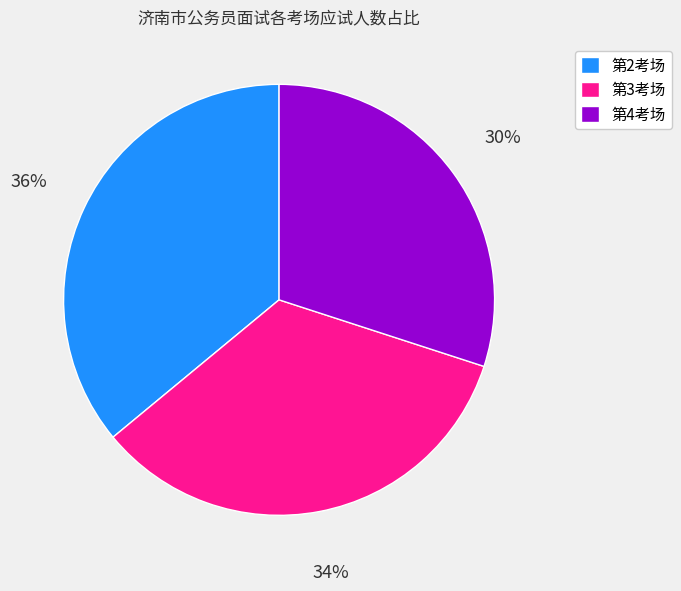

To the nearest percent, what percentage of the pie is 第4考场?

30%